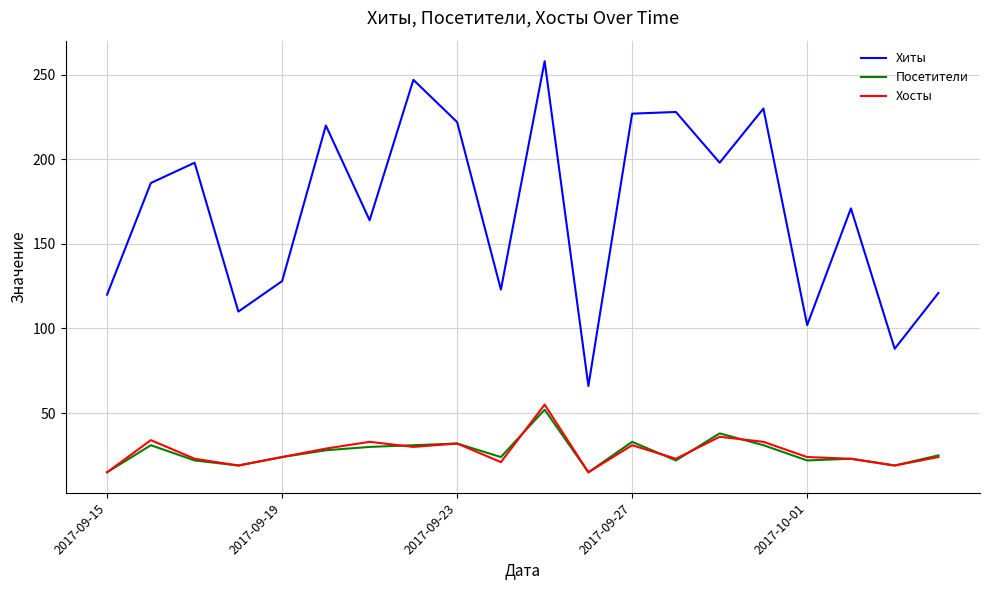

Does the chart display data point markers on the line(s)?

No